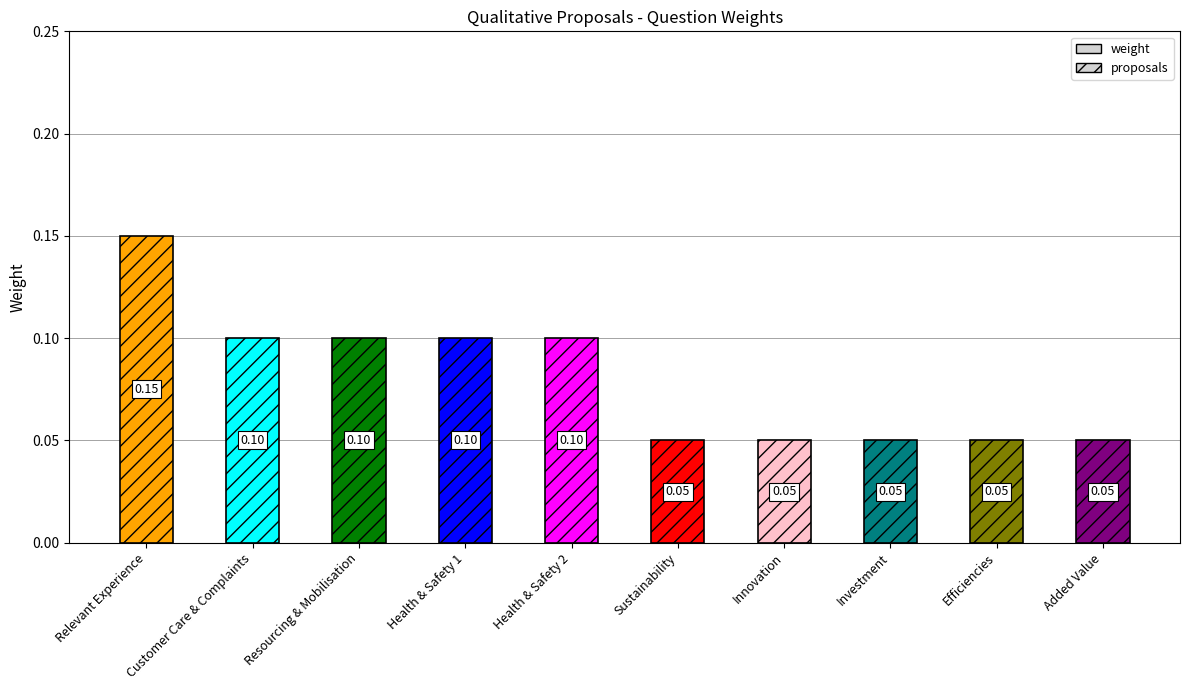

List the labels in order of value, largest first.

Relevant Experience, Customer Care & Complaints, Resourcing & Mobilisation, Health & Safety 1, Health & Safety 2, Sustainability, Innovation, Investment, Efficiencies, Added Value